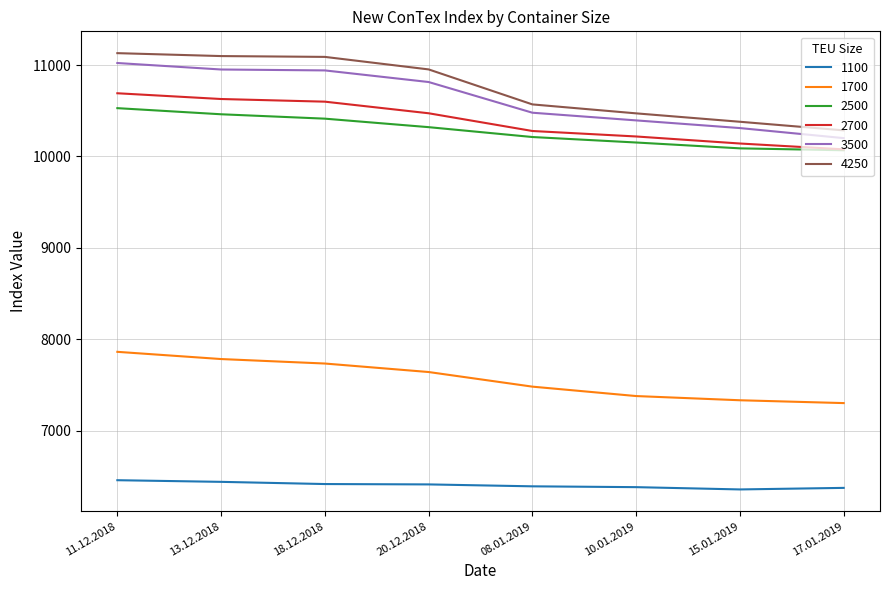

What is the spread (max minus min) of values at 13.12.2018?

4660